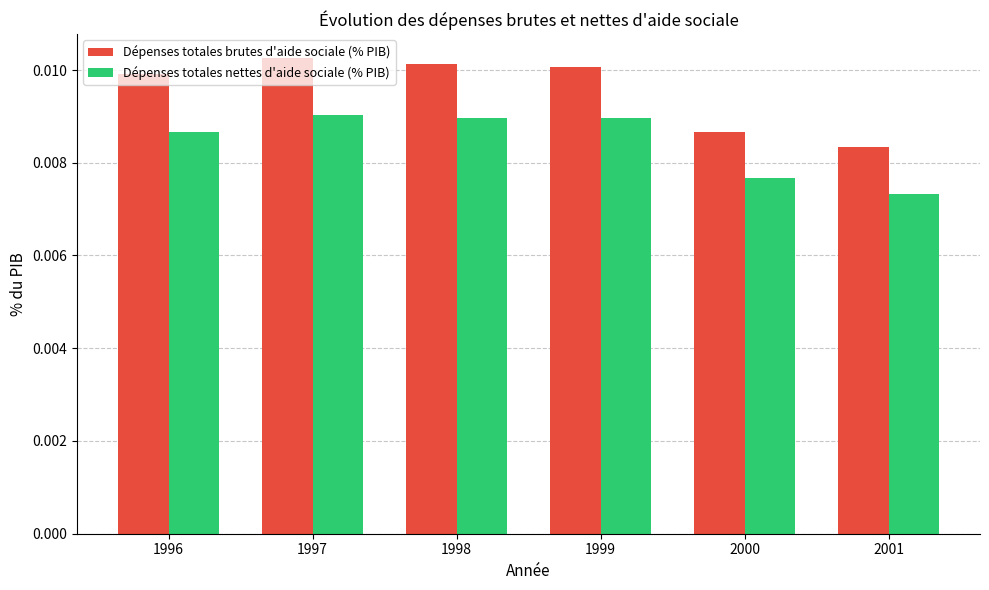

Which series changed the most between 1998 and 2001?

Dépenses totales brutes d'aide sociale (% PIB)